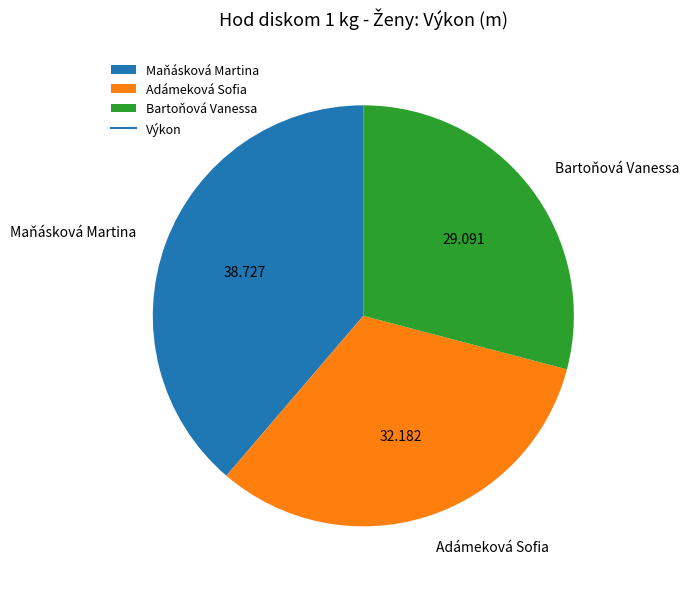

Is the sum of Bartoňová Vanessa and Adámeková Sofia greater than half?

Yes